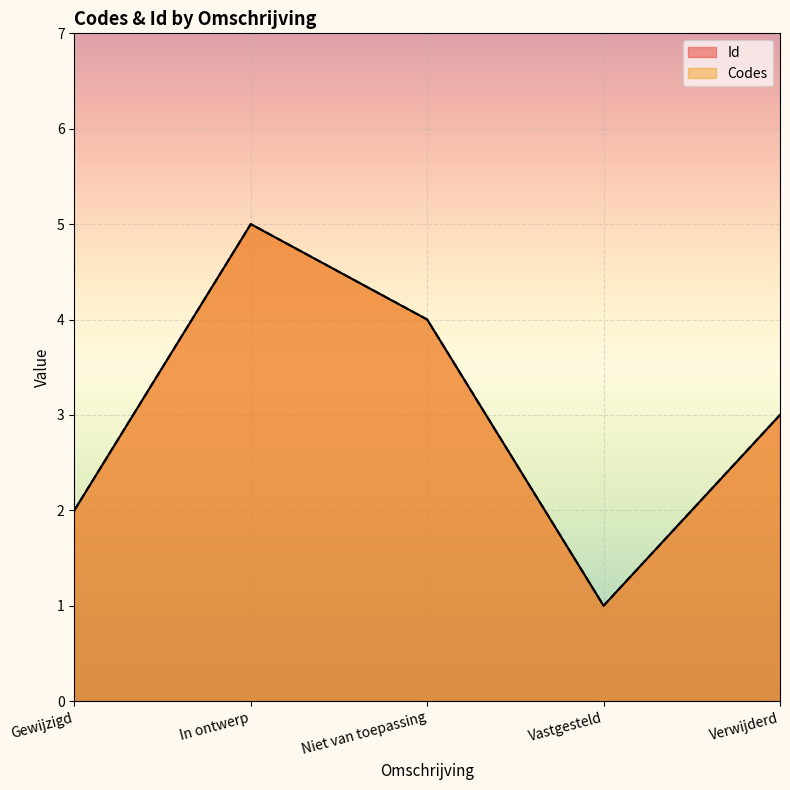

What is the value of the Id point at the 4th from the left?

2